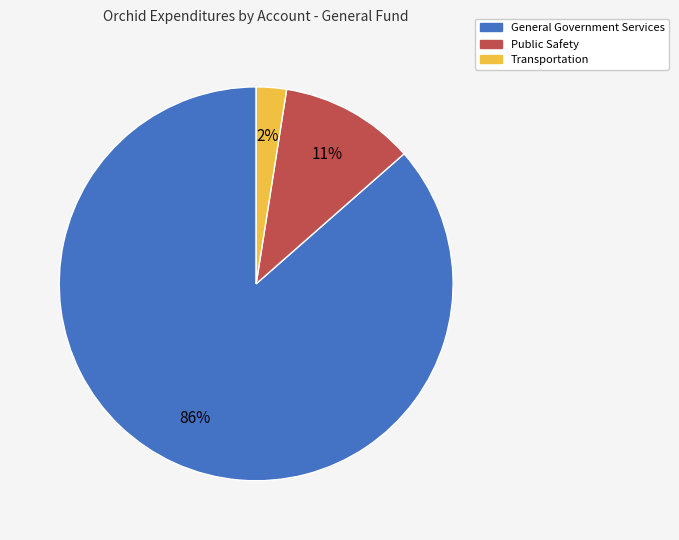

Which slice is the largest?

General Government Services